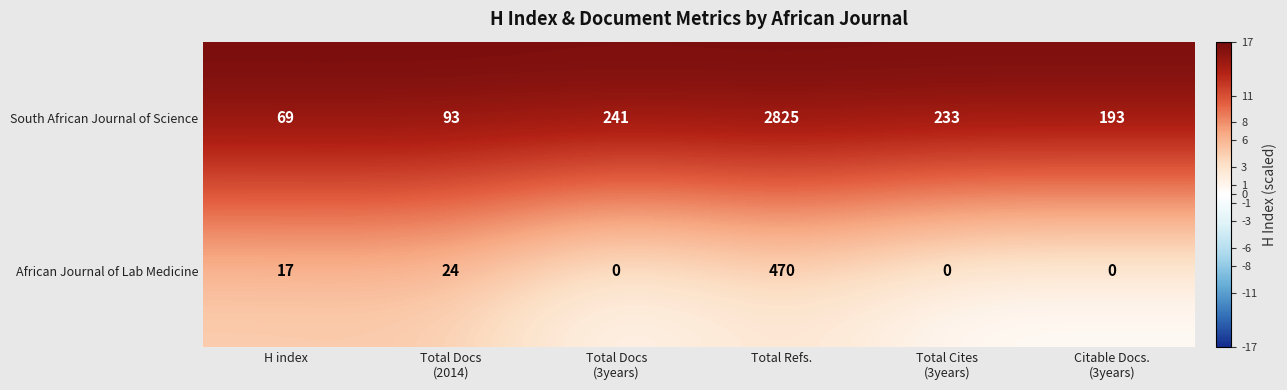

Reading right to left, list all the values displayed in this chart.

South African Journal of Science: 193	233	2825	241	93	69
African Journal of Lab Medicine: 0	0	470	0	24	17